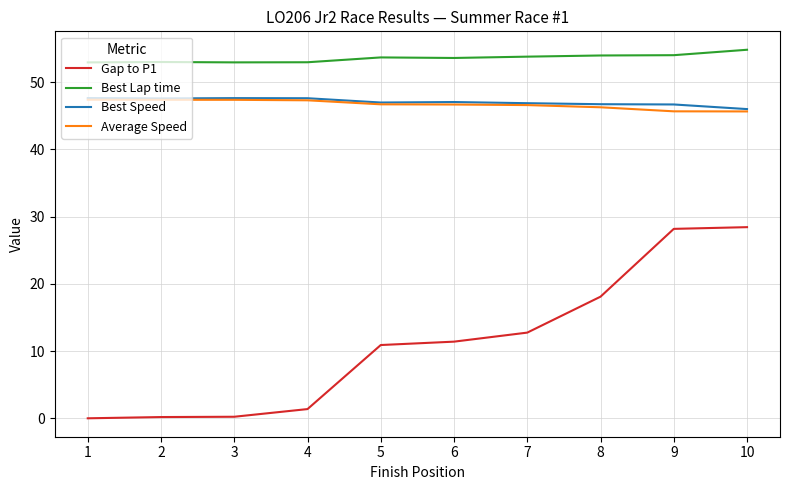

Which label corresponds to the largest value in the chart?

10